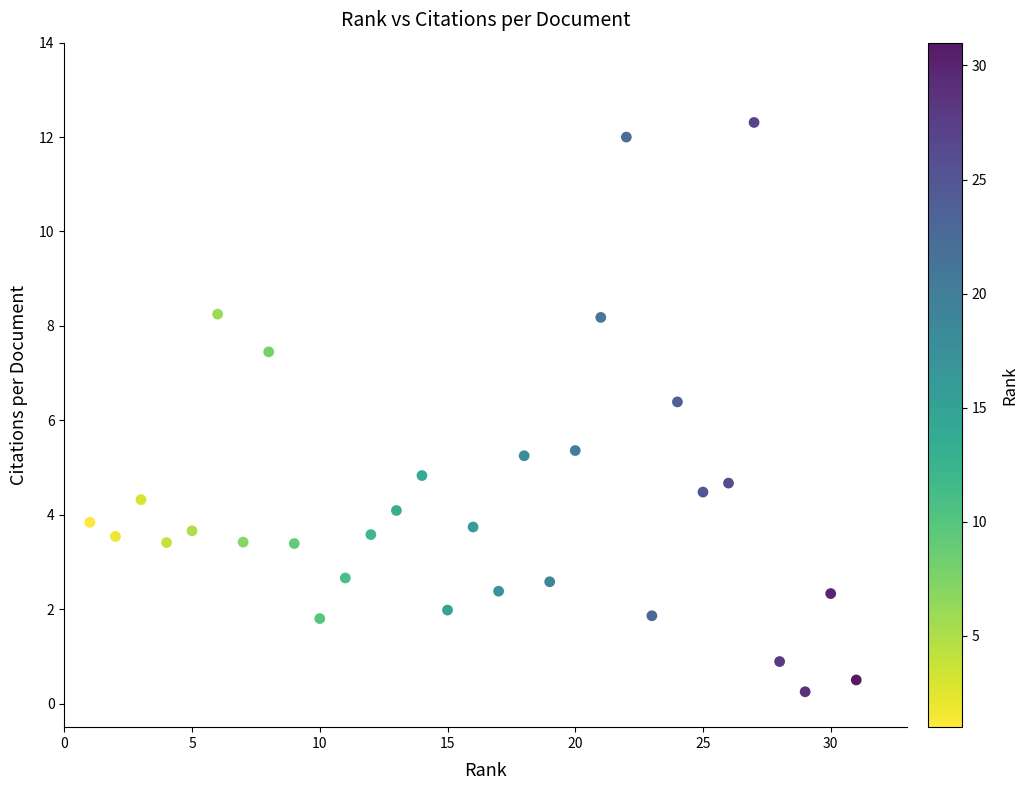

What Y value in the scatter plot is closest to 6?

6.4